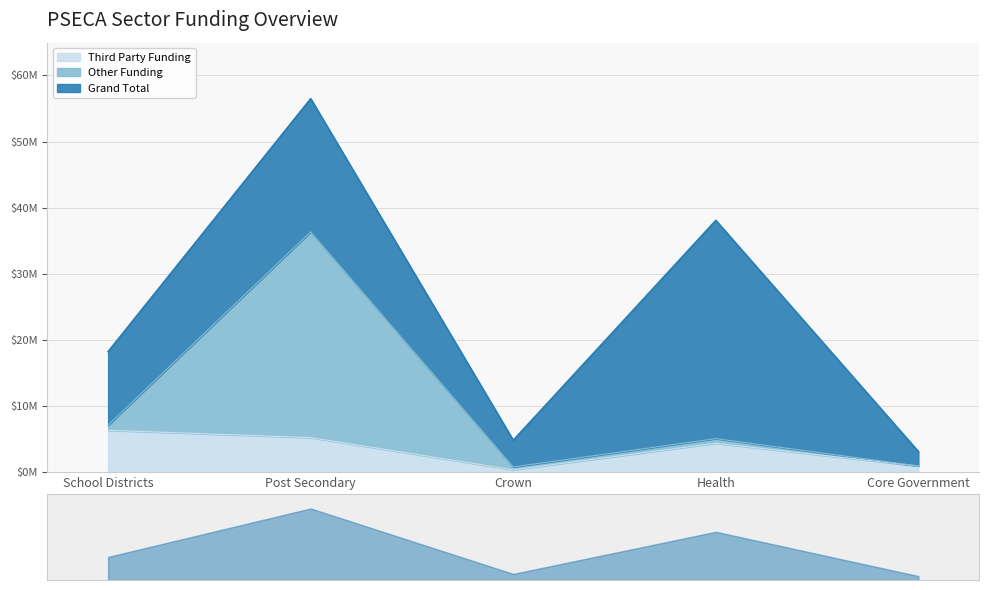

The Third Party Funding series shows 352539 at Crown. True or false?

True